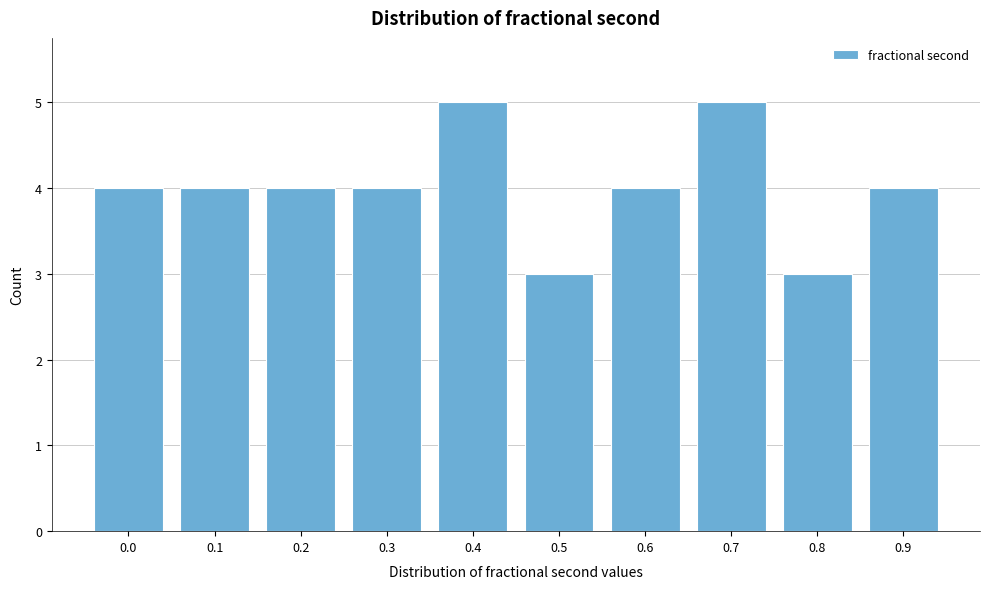

Reading right to left, what are all the values shown in this chart?

0.9=4	0.8=3	0.7=5	0.6=4	0.5=3	0.4=5	0.3=4	0.2=4	0.1=4	0.0=4